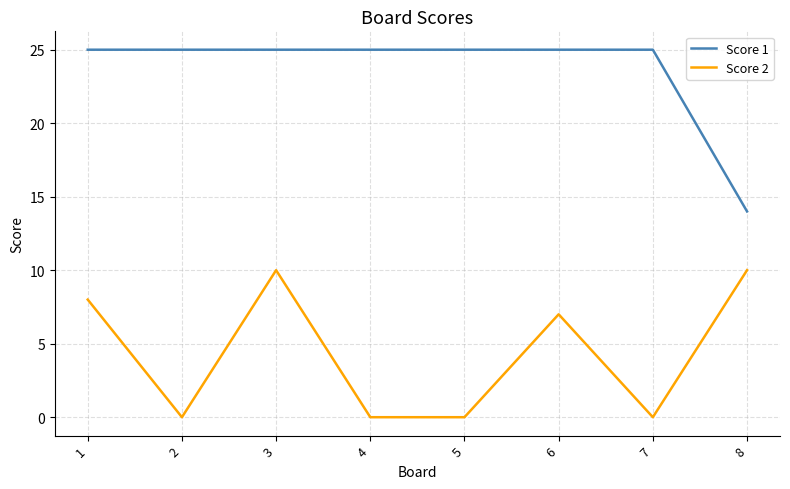

At which category is the sum across all series the highest?

3